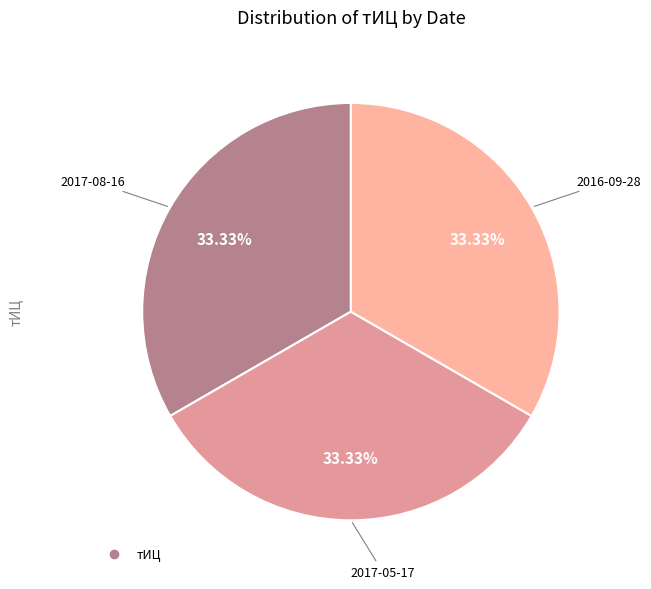

To the nearest percent, what is the difference between the largest and smallest slice percentages?

0%